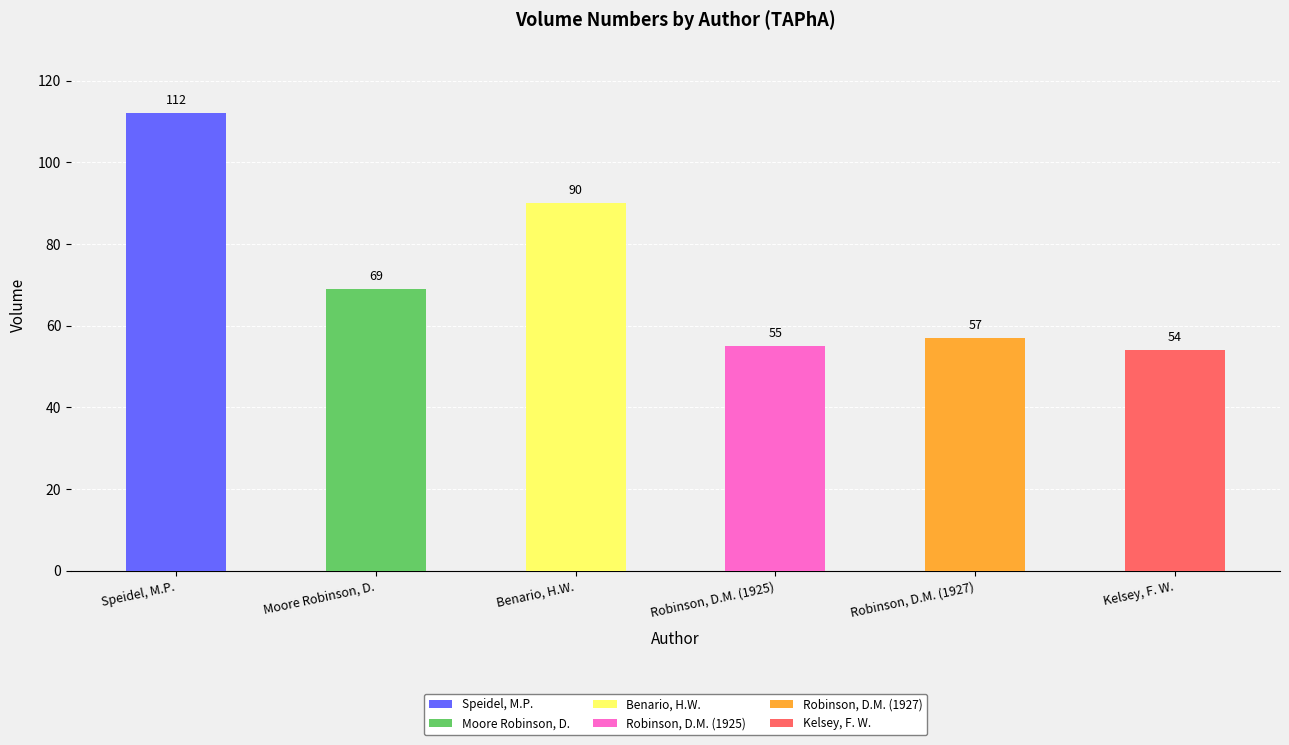

What is the sum of all values?

437